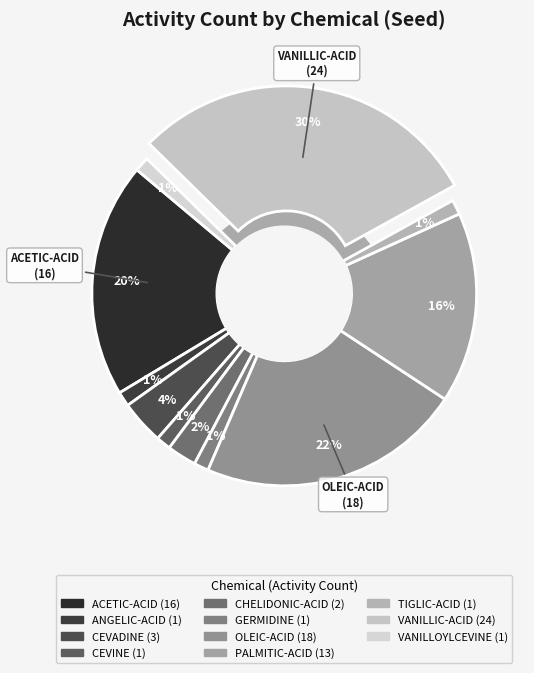

Count the number of slices in the pie.

11